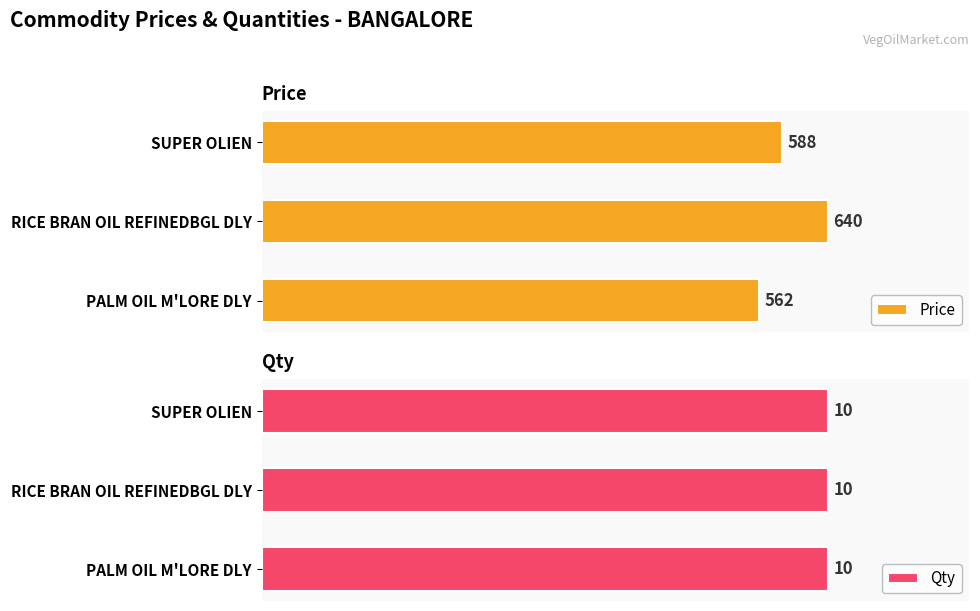

Rank the categories by Price value from highest to lowest.

RICE BRAN OIL REFINEDBGL DLY, SUPER OLIEN, PALM OIL M'LORE DLY